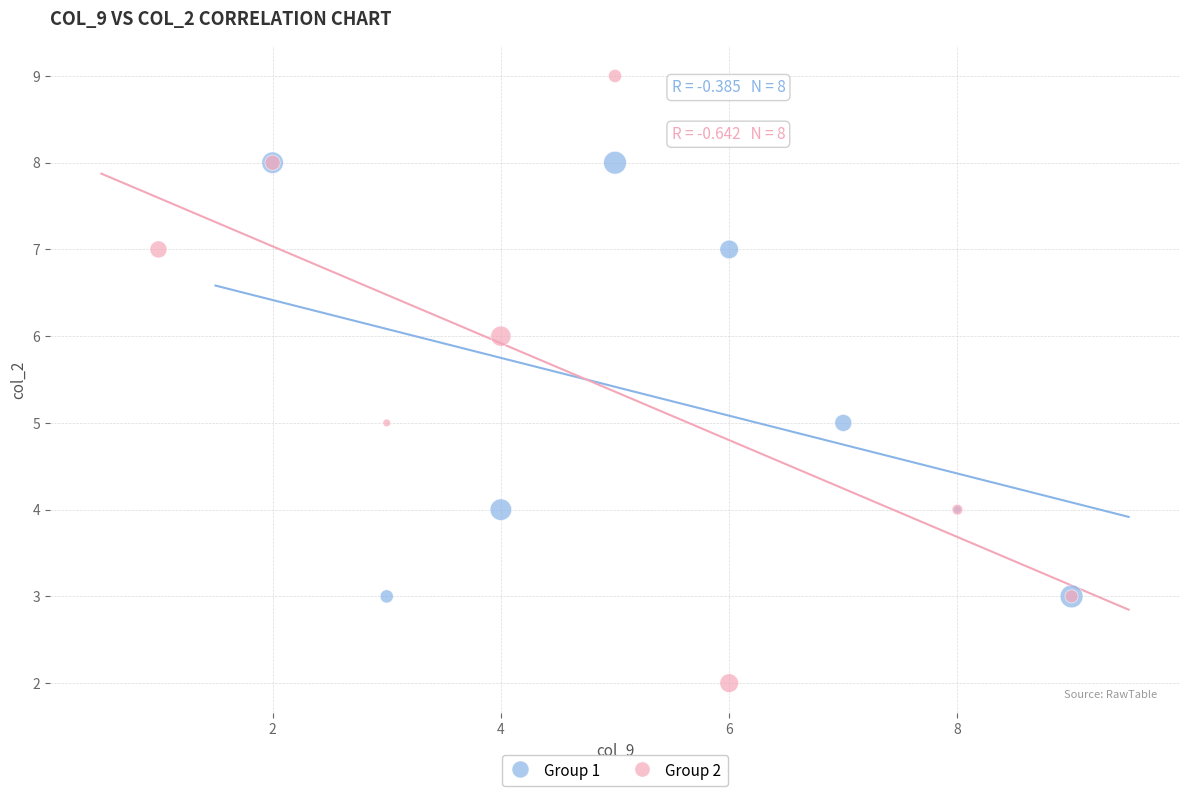

What are all the series names shown in the legend?

Group 1, Group 2